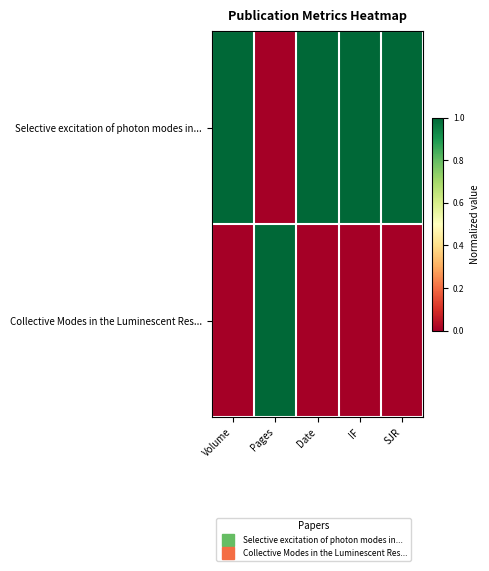

Count the number of data series in this chart.

2